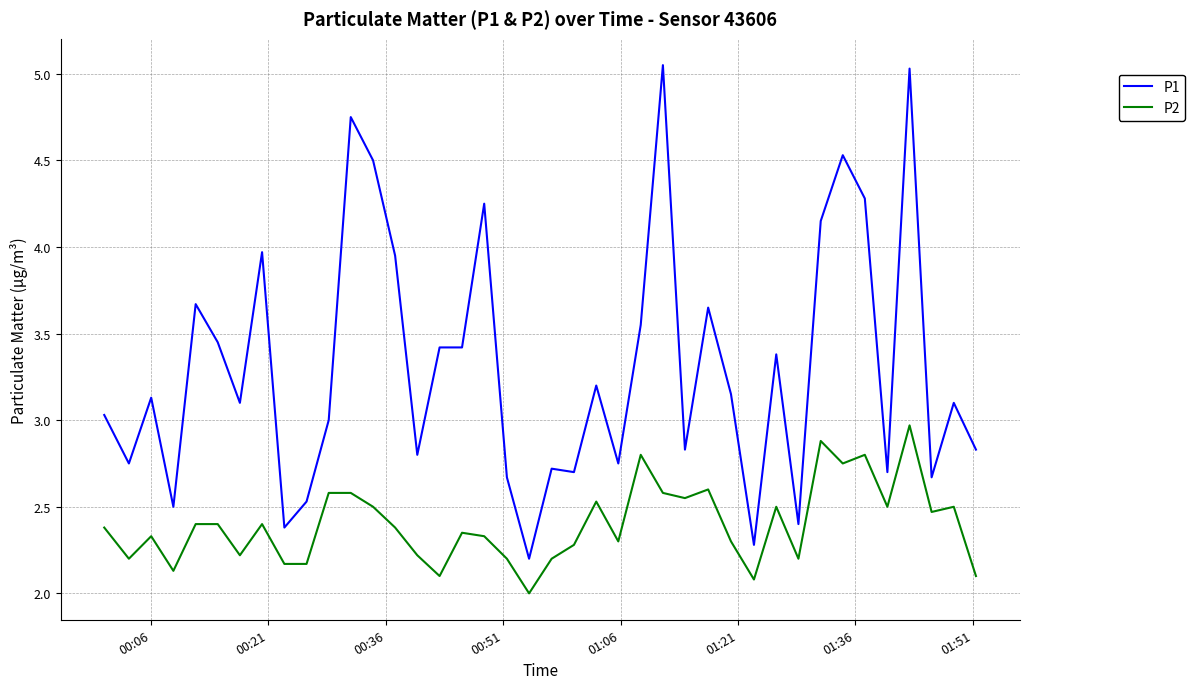

True or false: P2 has more than 1 interior local peaks.

True